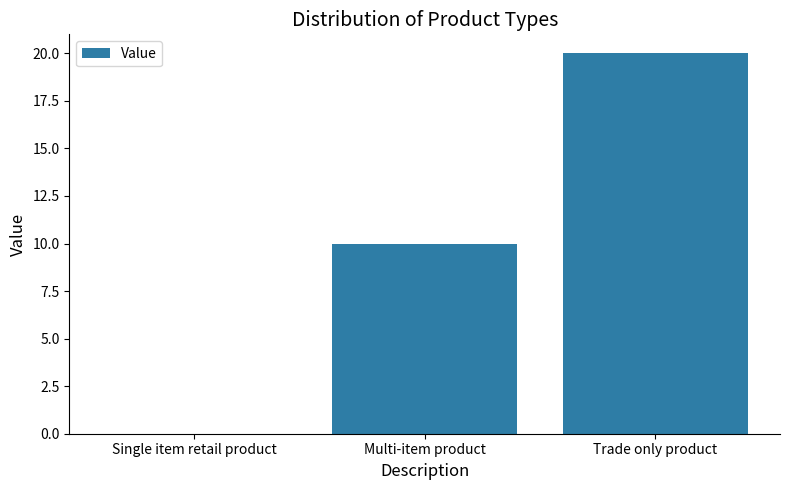

How many categories are shown in the chart?

3